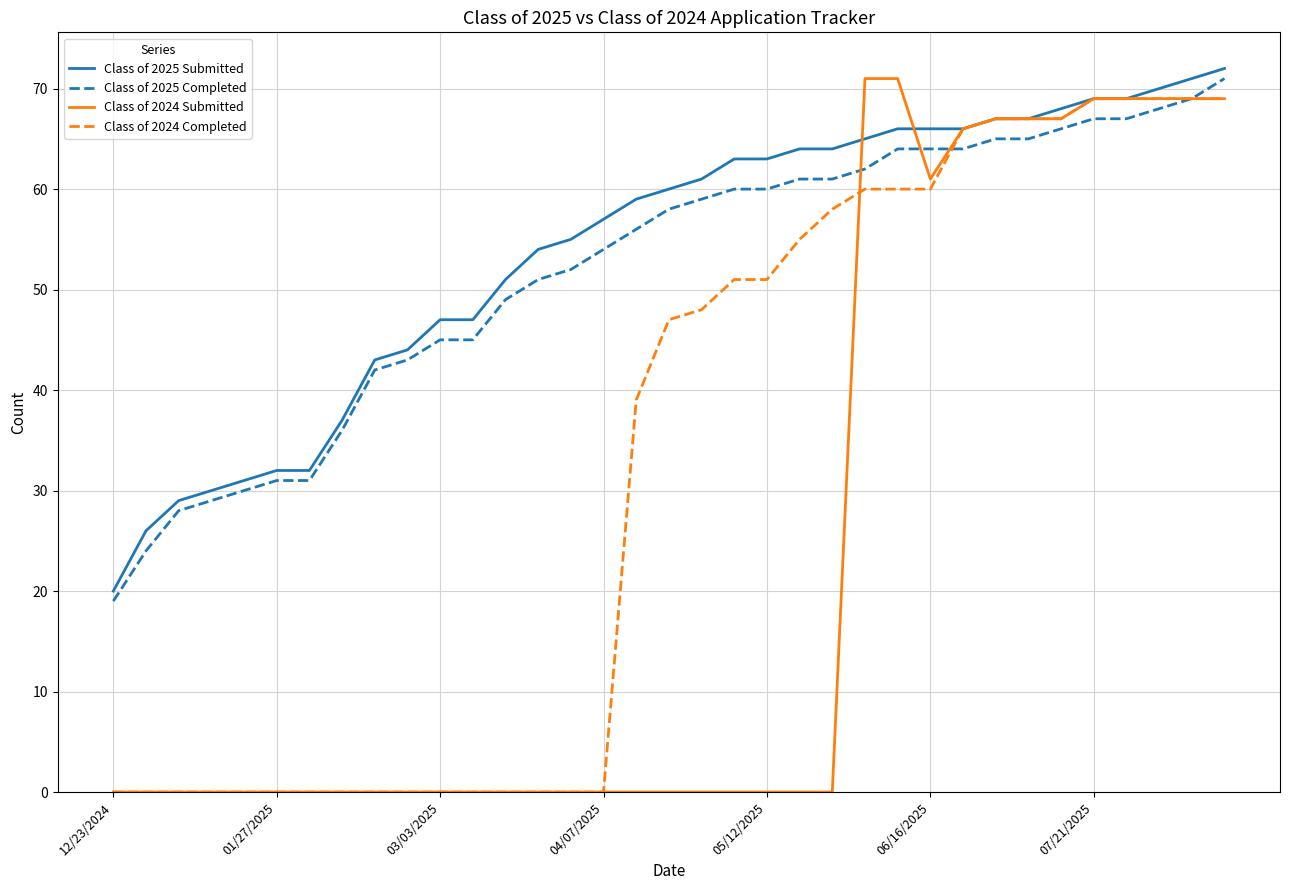

Which series has the widest spread of values?

Class of 2024 Submitted